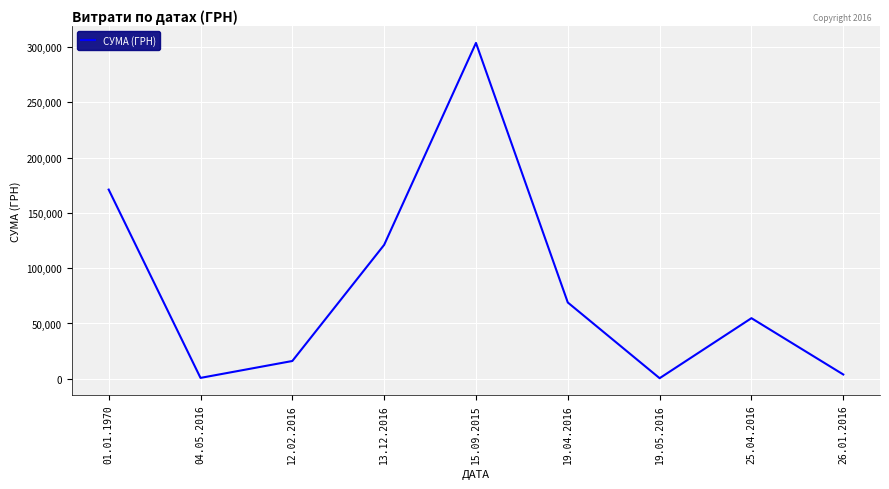

What is the difference between the maximum and minimum values?

303028.0